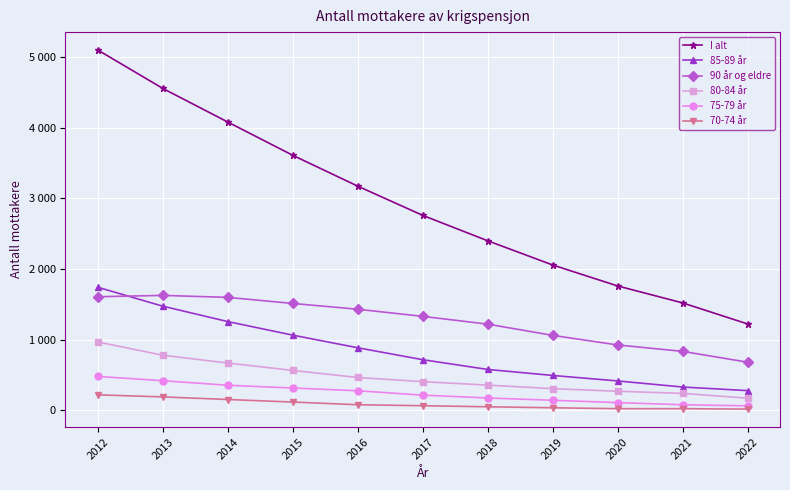

True or false: 85-89 år and I alt intersect in this chart.

False